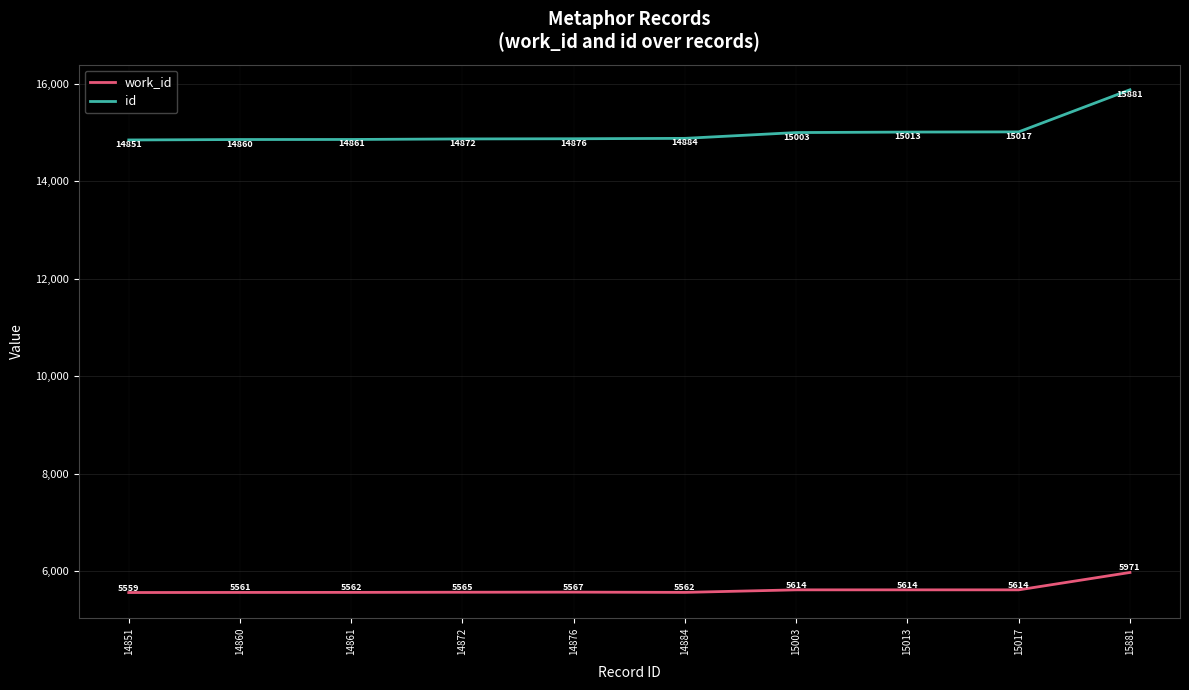

At which label is id closest to 15366?

15017